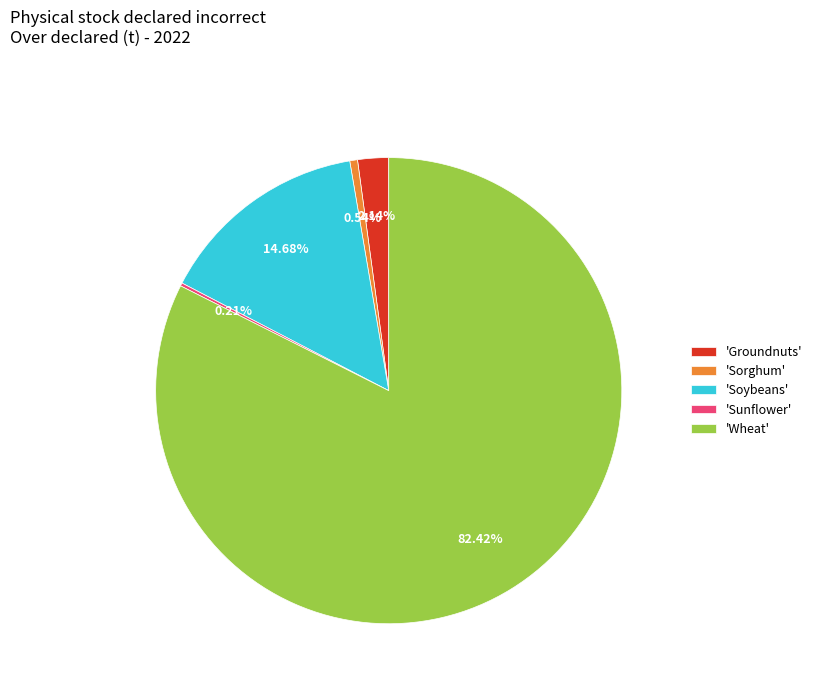

Between 'Soybeans' and 'Groundnuts', which is larger?

'Soybeans'